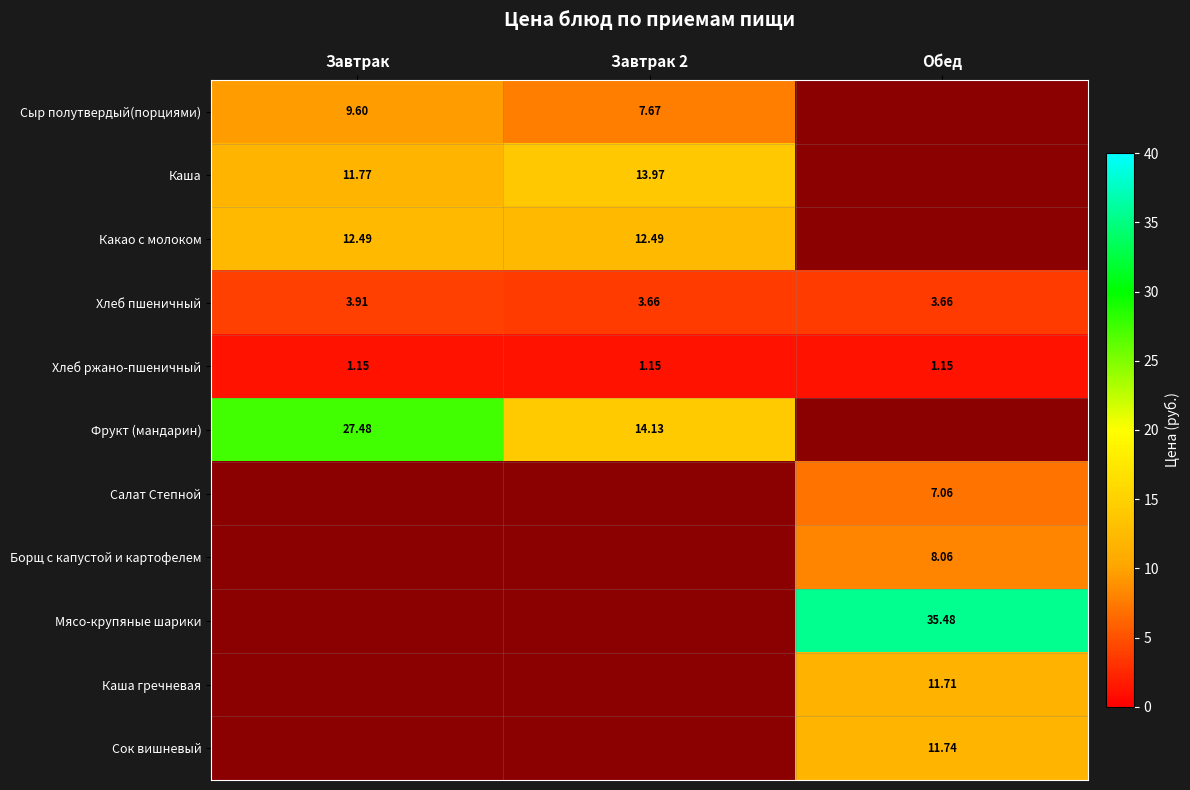

Is the value of Каша at Завтрак 2 greater than the value of Хлеб пшеничный at Завтрак 2?

Yes